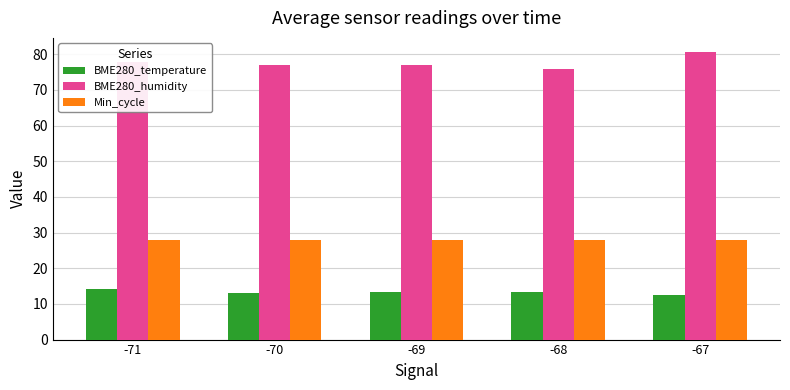

What is the highest value of the BME280_humidity series?

80.6